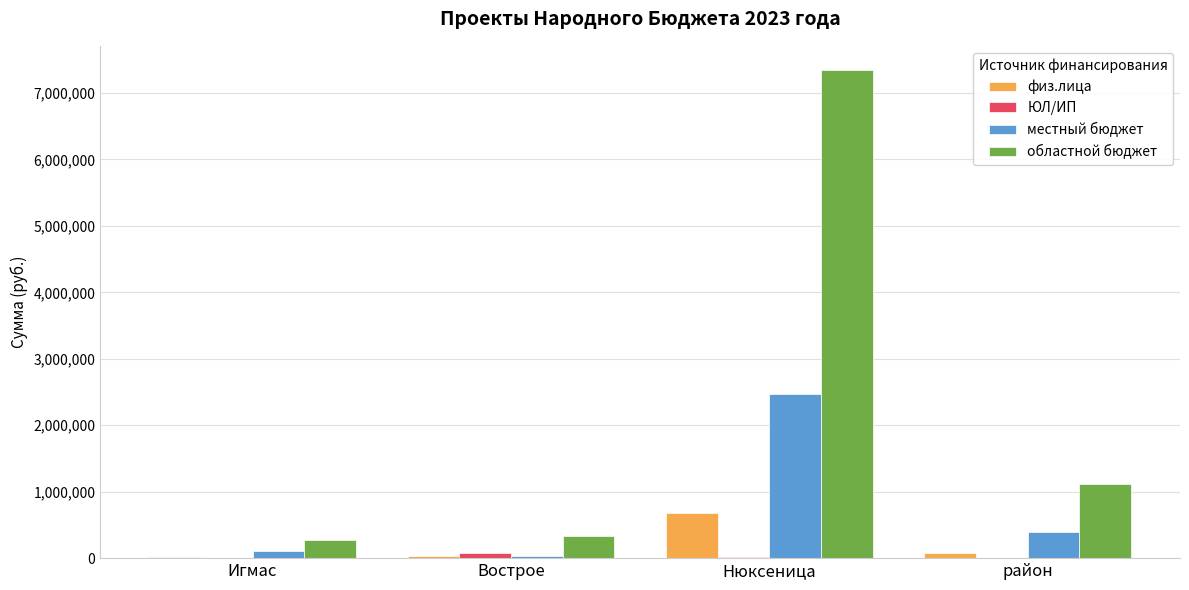

What is the highest value of the местный бюджет series?

2471032.9